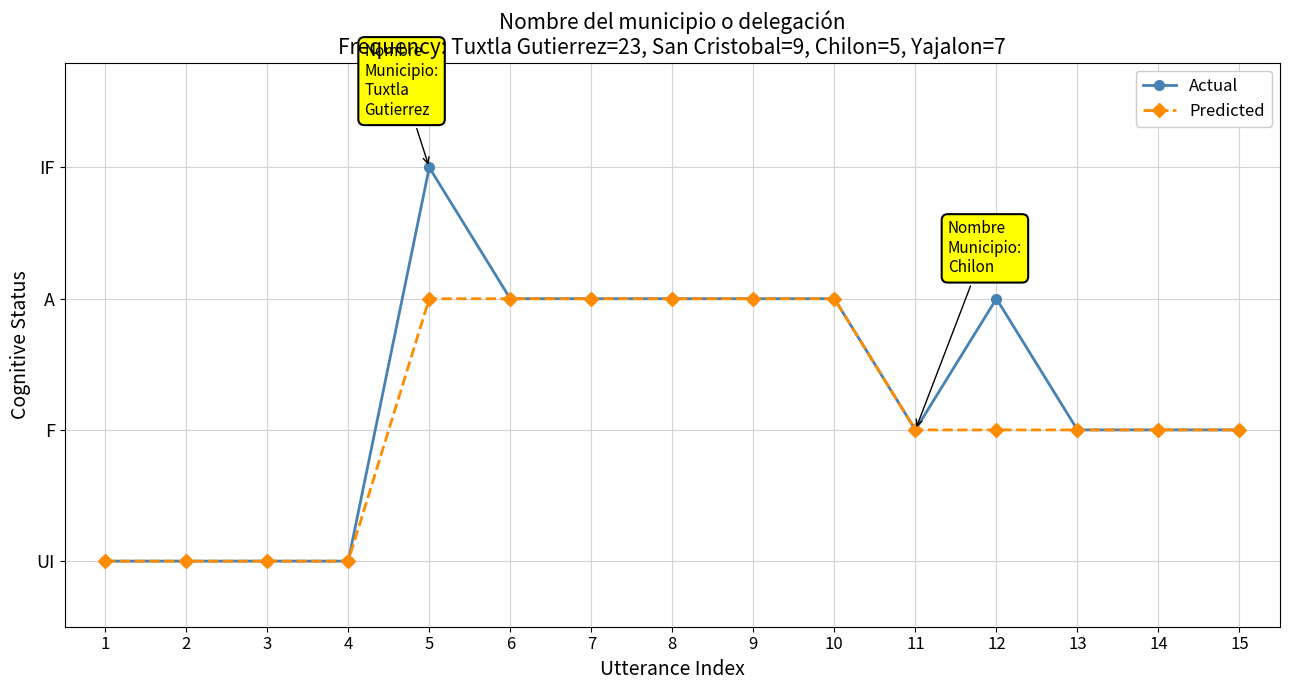

Does the chart display data point markers on the line(s)?

Yes